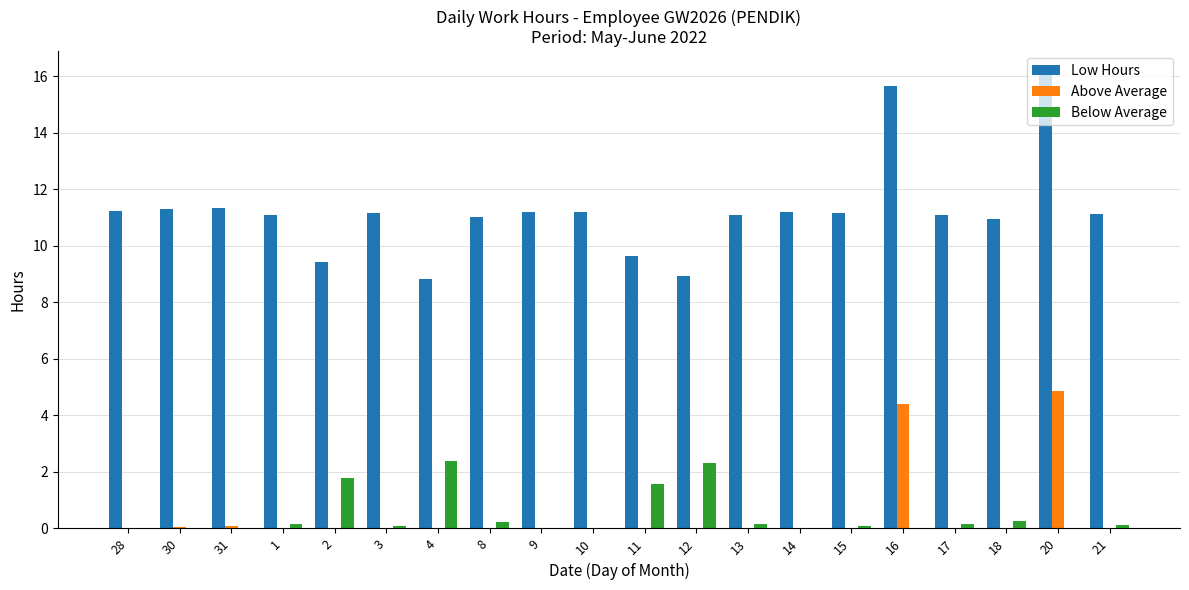

What is the sum of all Low Hours values?

224.8